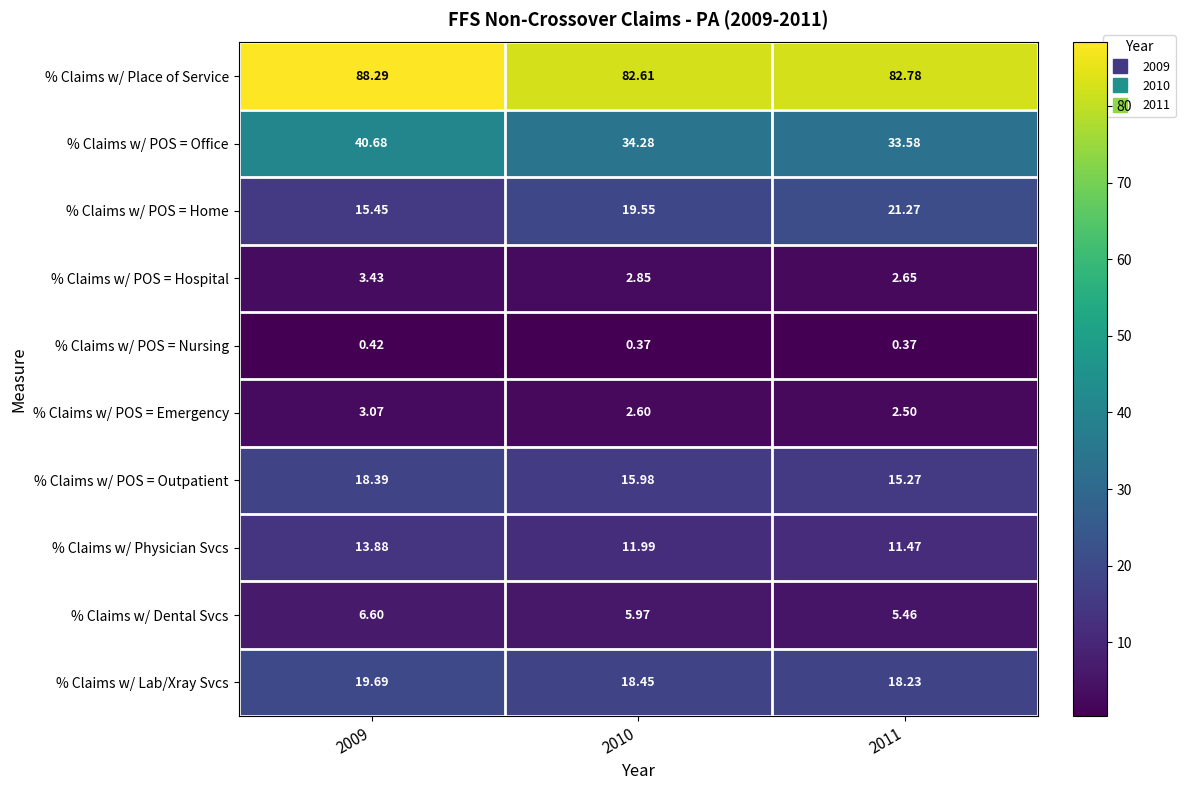

Rank the series at 2011 from lowest to highest value.

% Claims w/ POS = Nursing, % Claims w/ POS = Emergency, % Claims w/ POS = Hospital, % Claims w/ Dental Svcs, % Claims w/ Physician Svcs, % Claims w/ POS = Outpatient, % Claims w/ Lab/Xray Svcs, % Claims w/ POS = Home, % Claims w/ POS = Office, % Claims w/ Place of Service